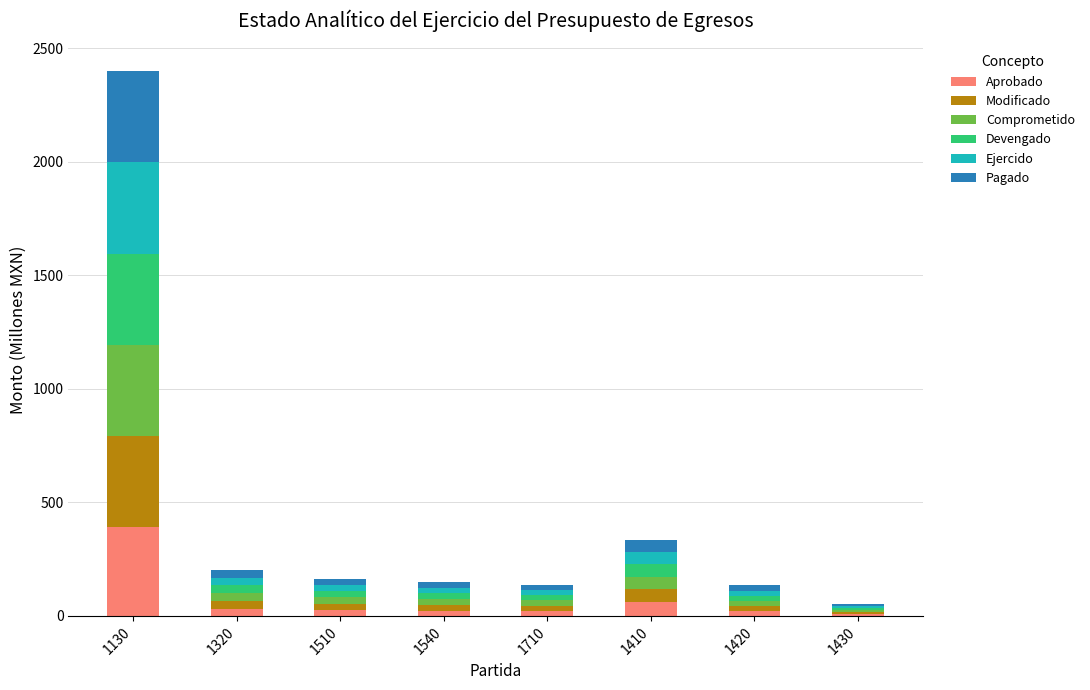

Is it true that Aprobado equals 8.4 at 1430?

True